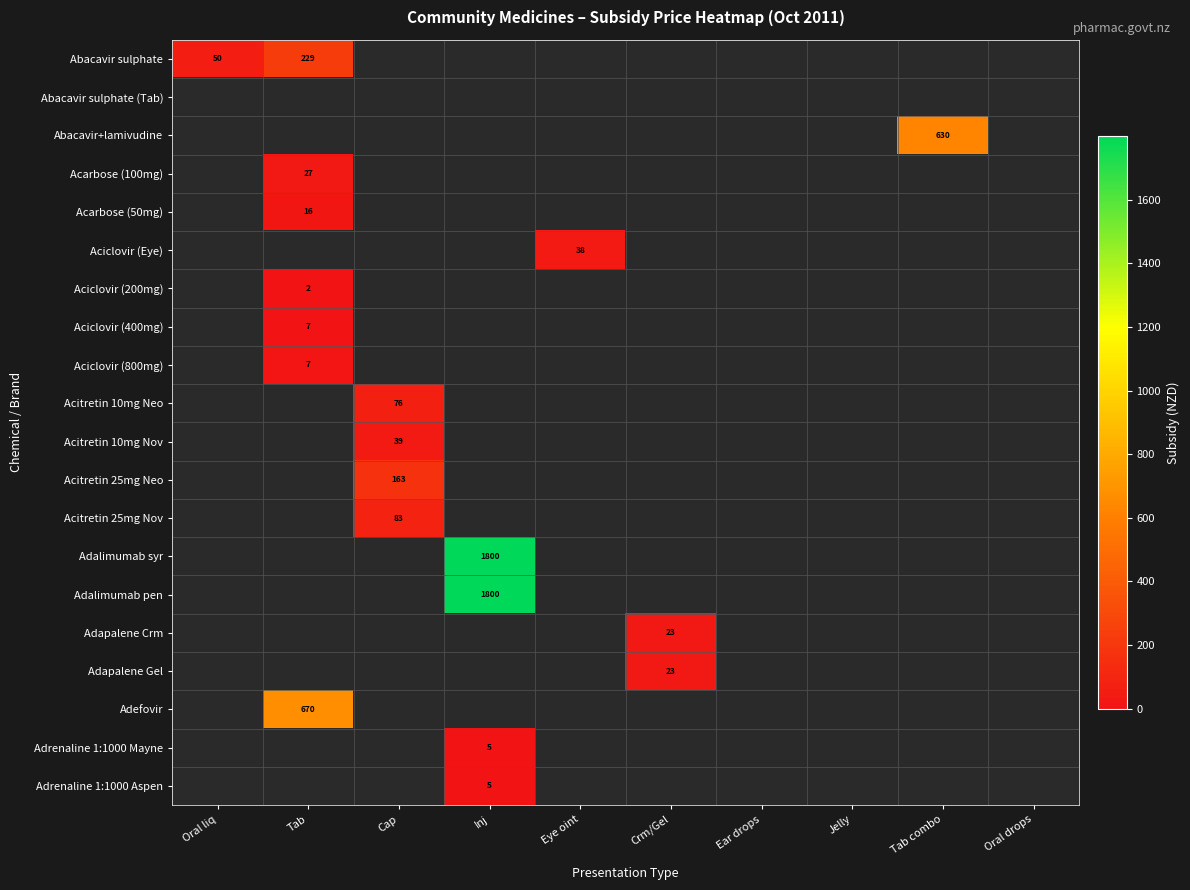

Is it true that Abacavir sulphate equals 30 at Oral liq?

False